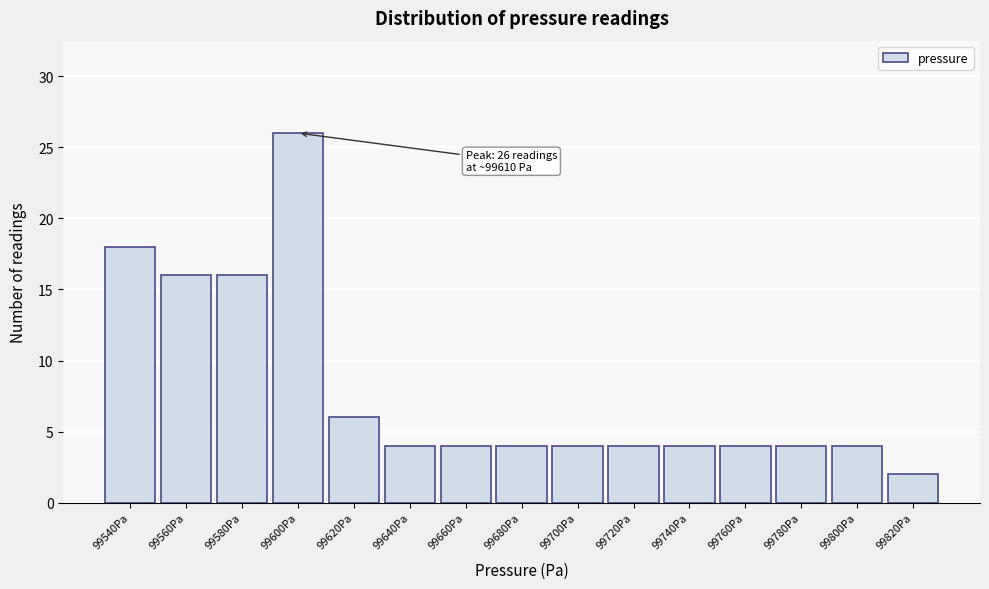

Reading left to right, transcribe all the data shown in this chart.

99540Pa=18	99560Pa=16	99580Pa=16	99600Pa=26	99620Pa=6	99640Pa=4	99660Pa=4	99680Pa=4	99700Pa=4	99720Pa=4	99740Pa=4	99760Pa=4	99780Pa=4	99800Pa=4	99820Pa=2